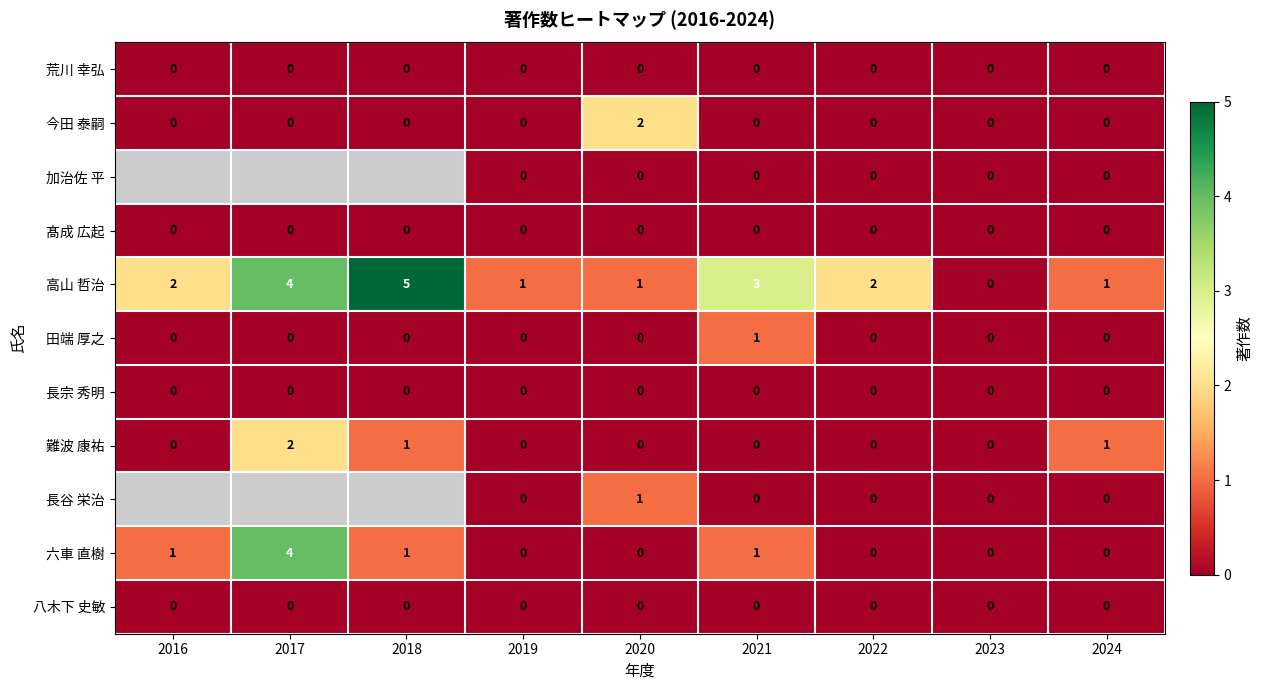

True or false: 高山 哲治 has a value of 1 at 2016.

False